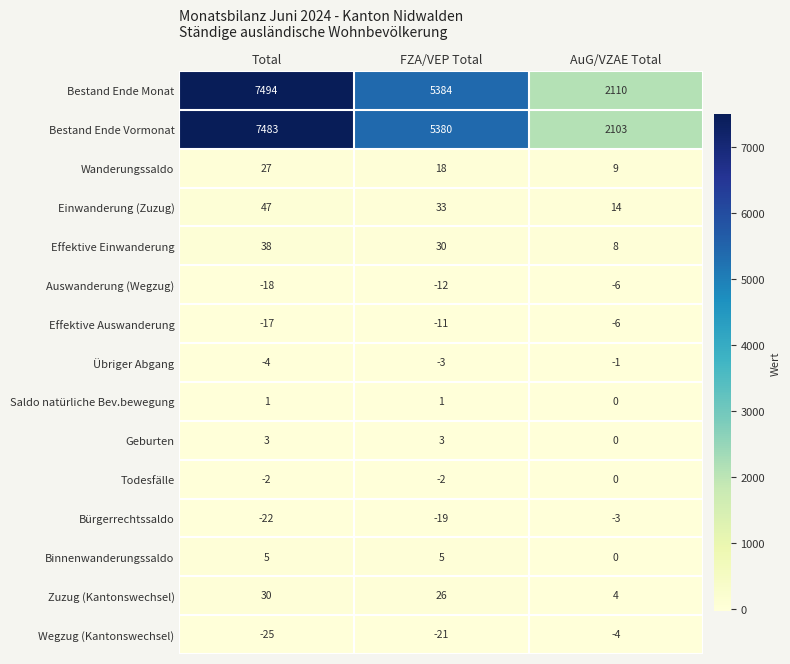

List the labels in order of Bestand Ende Monat value, smallest first.

AuG/VZAE Total, FZA/VEP Total, Total